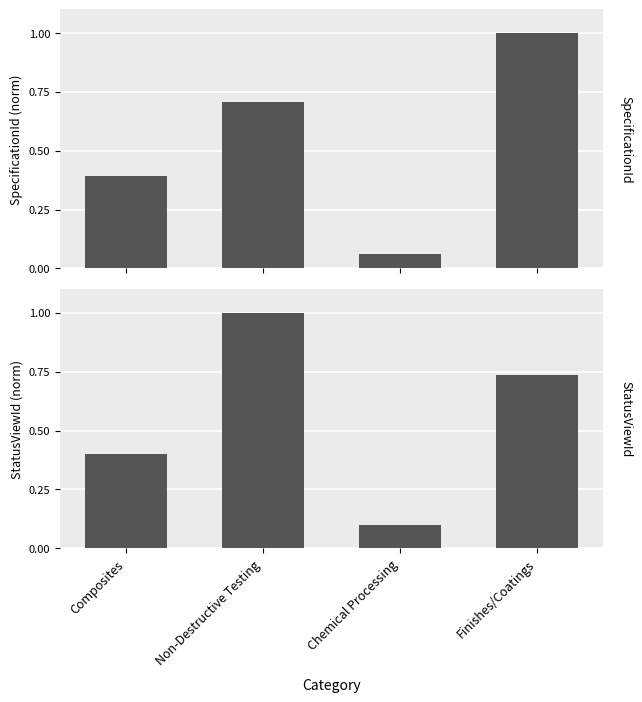

Which category has the highest value in the SpecificationId (normalized) series?

Finishes/Coatings